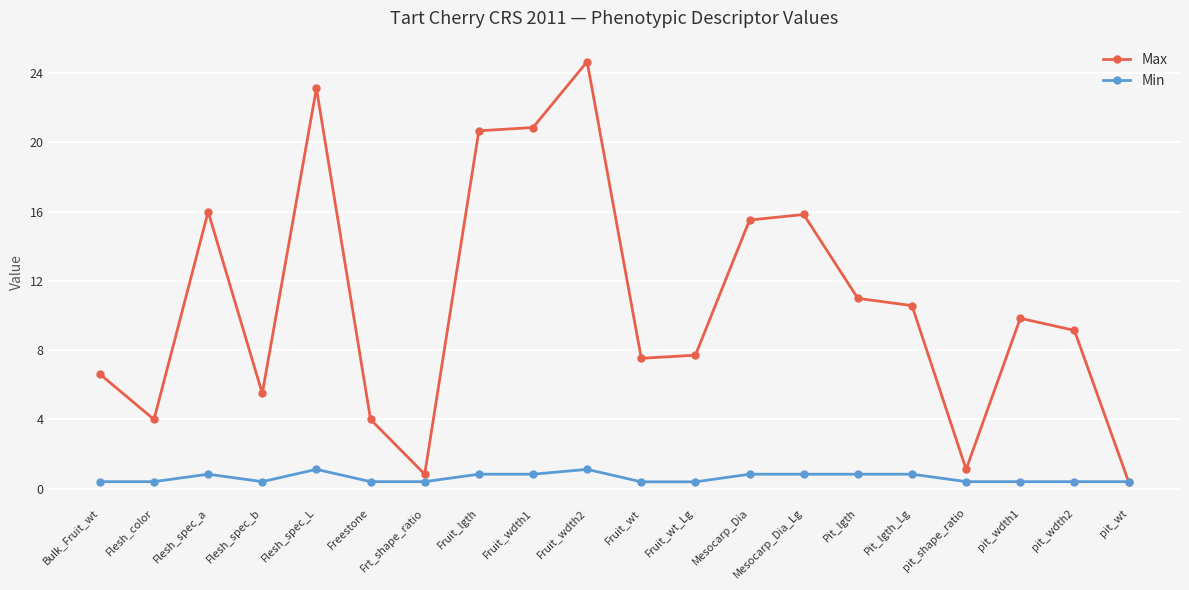

Is it true that Max equals 16.6 at pit_wdth1?

False